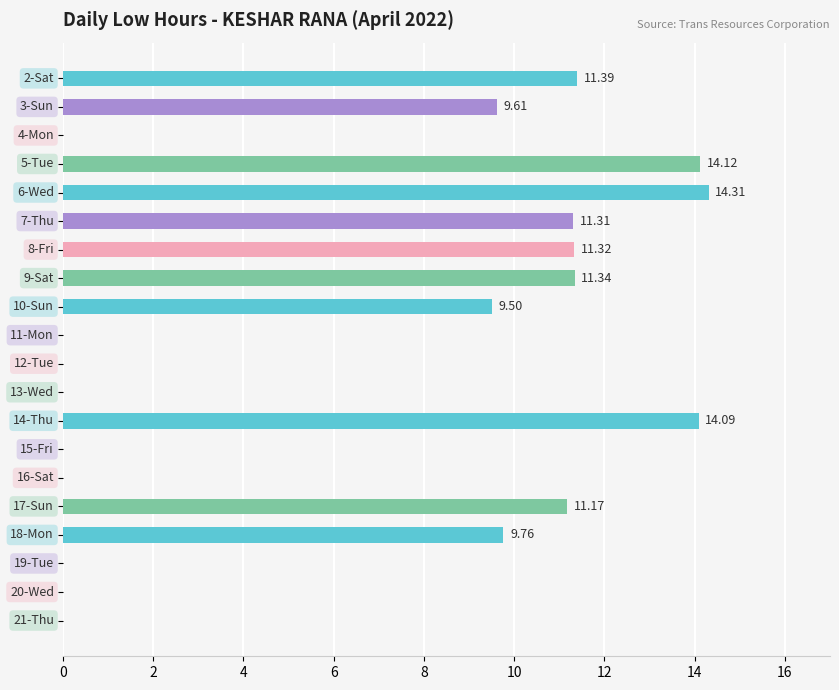

Are the bars horizontal?

Yes